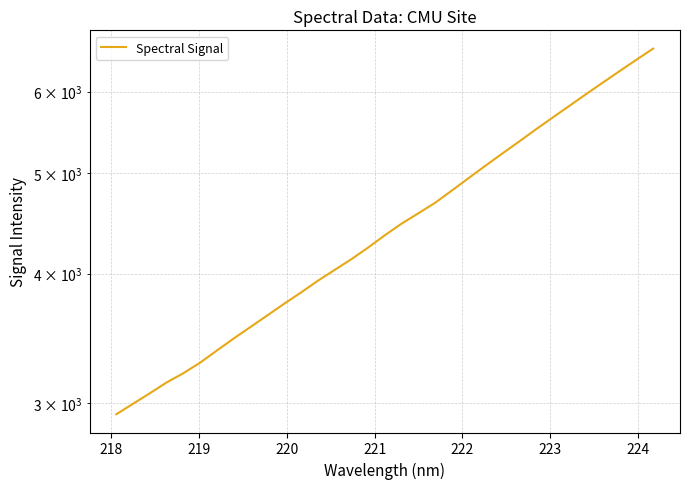

Is this an area chart (filled region under the line)?

No